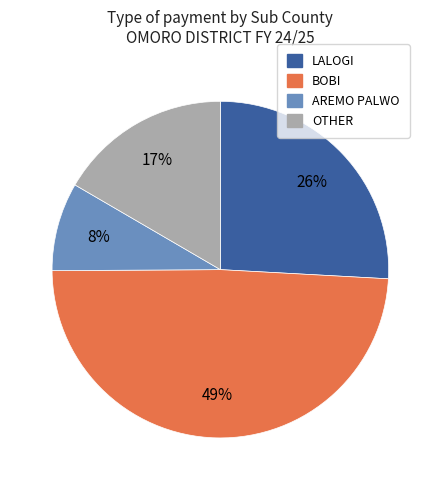

To the nearest percent, what is the difference between the largest and smallest slice percentages?

41%